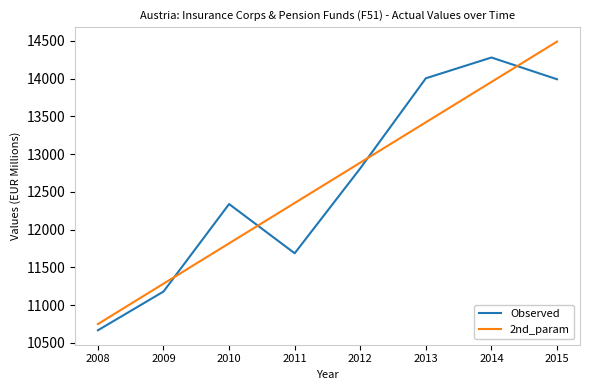

Is it true that 2nd_param equals 3255.9 at 2013?

False